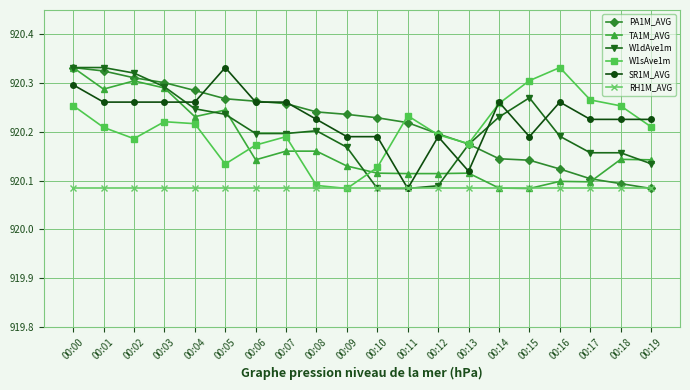

At which category is the sum across all series the highest?

00:00